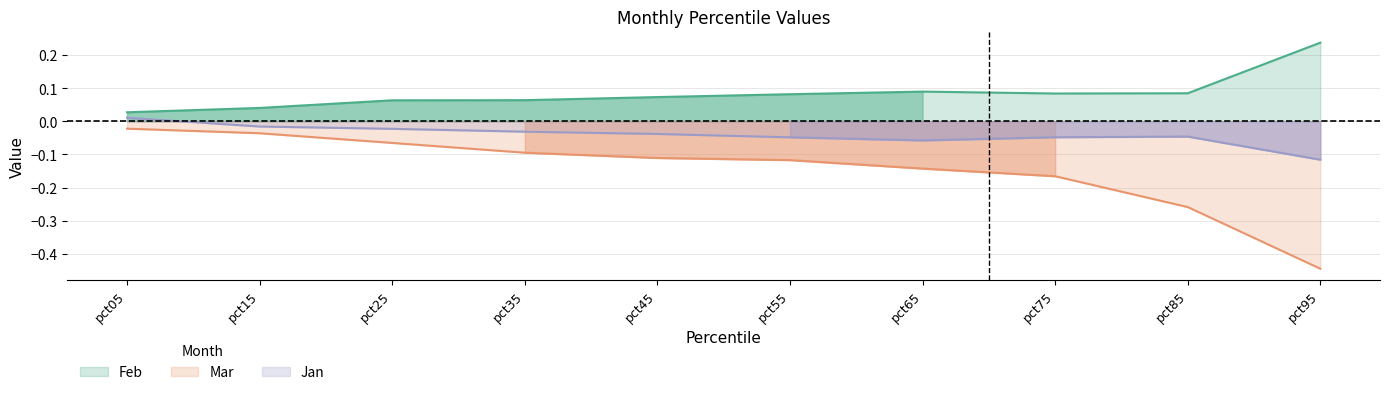

The Jan series shows -0.1 at pct55. True or false?

False